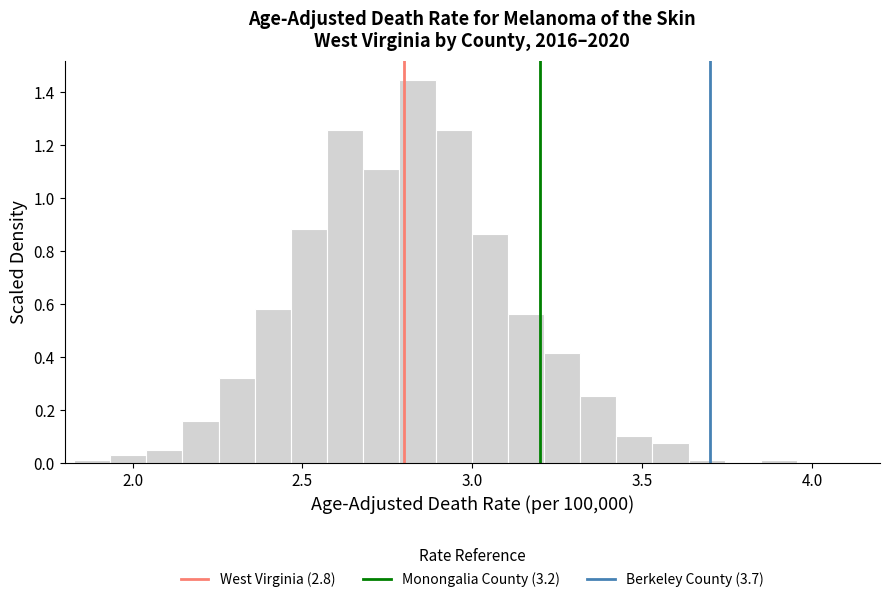

Around what value on the x-axis is the tallest bar? Give the approximate position of its centre, as read against the axis.

2.85